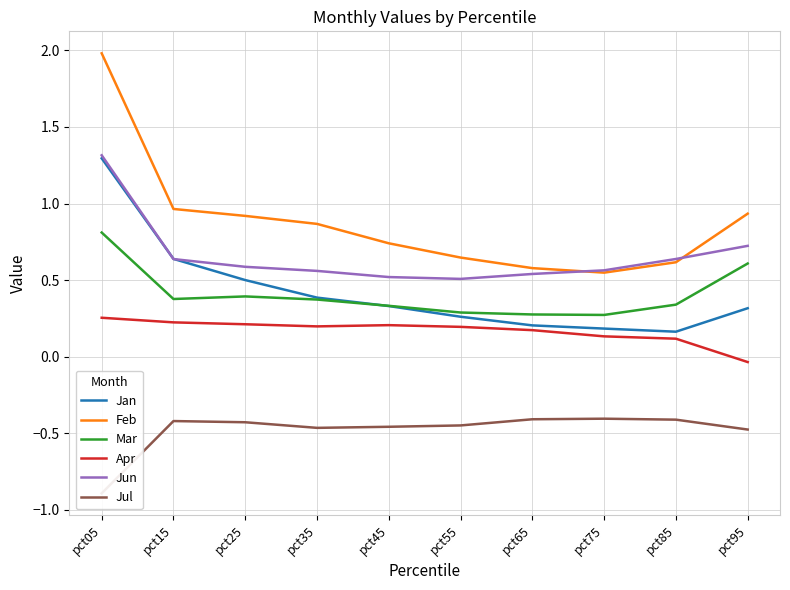

How many interior local valleys does the Apr series have?

1